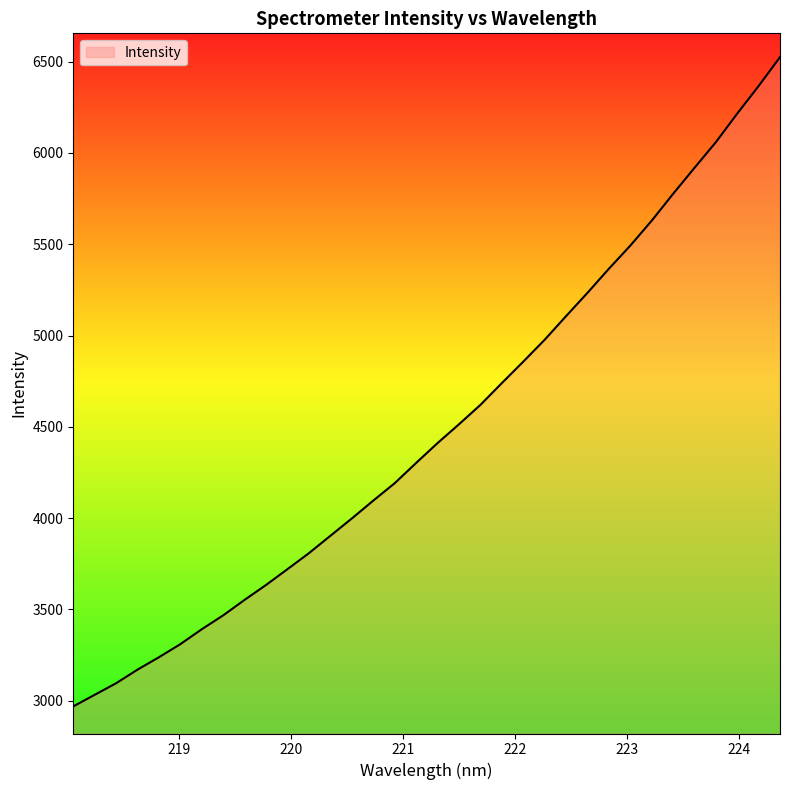

What is the smallest value displayed?

2969.5